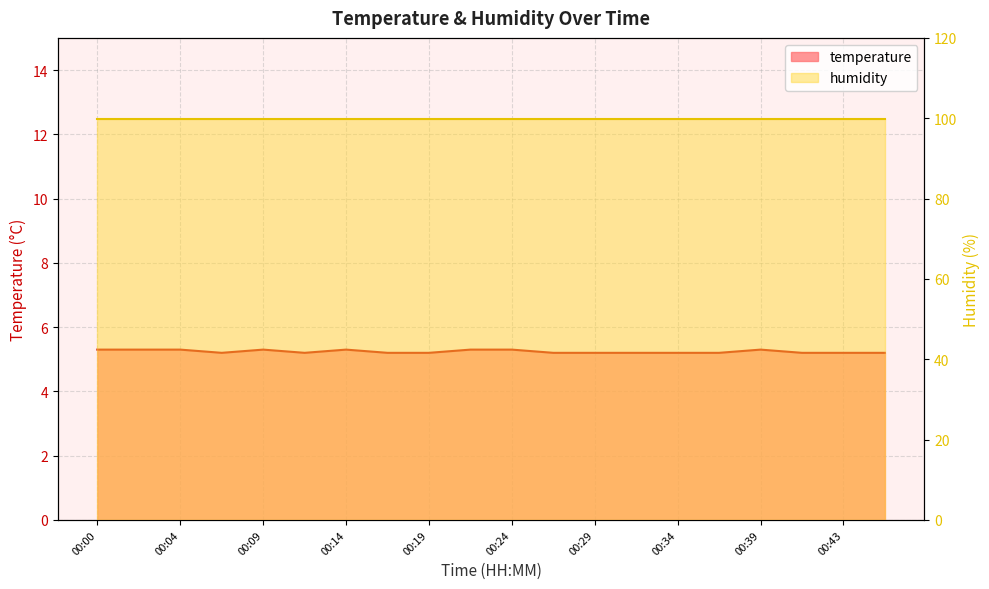

Approximately how many times larger is the value at 00:14 compared to 00:31?

1.0